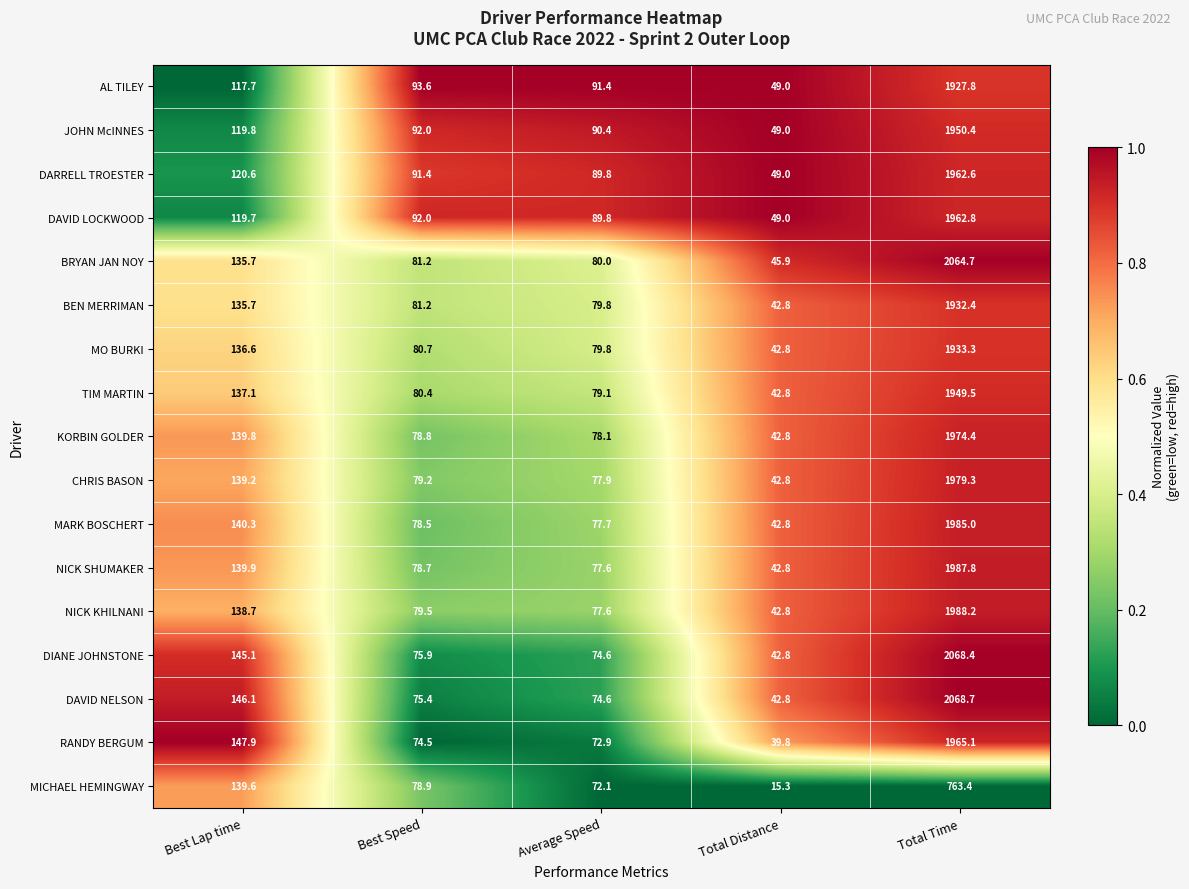

The value of KORBIN GOLDER at Best Speed is 78.8. True or false?

True